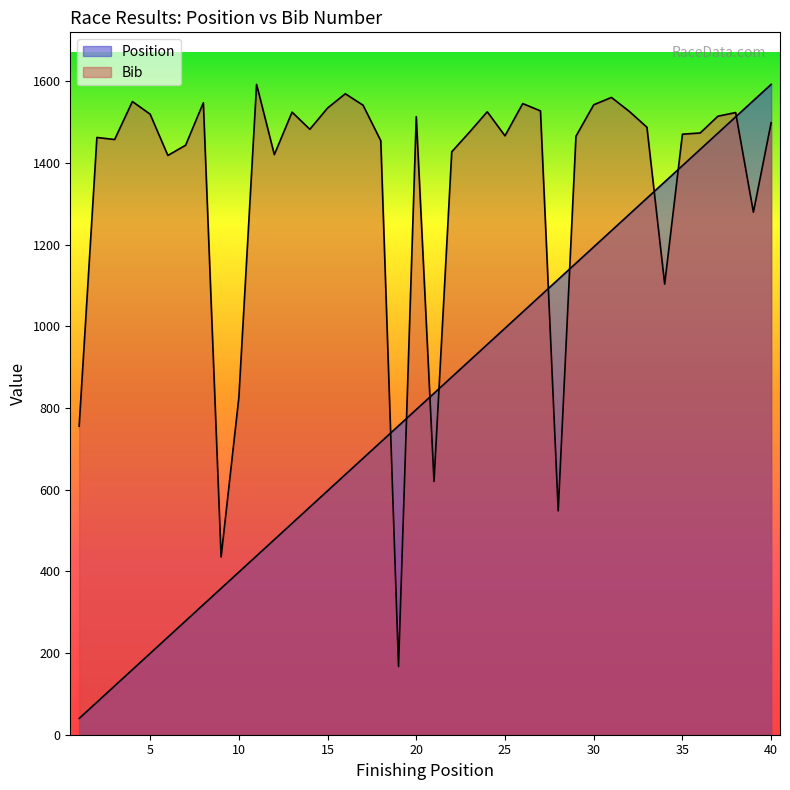

Read the Bib value at 10.

825.0